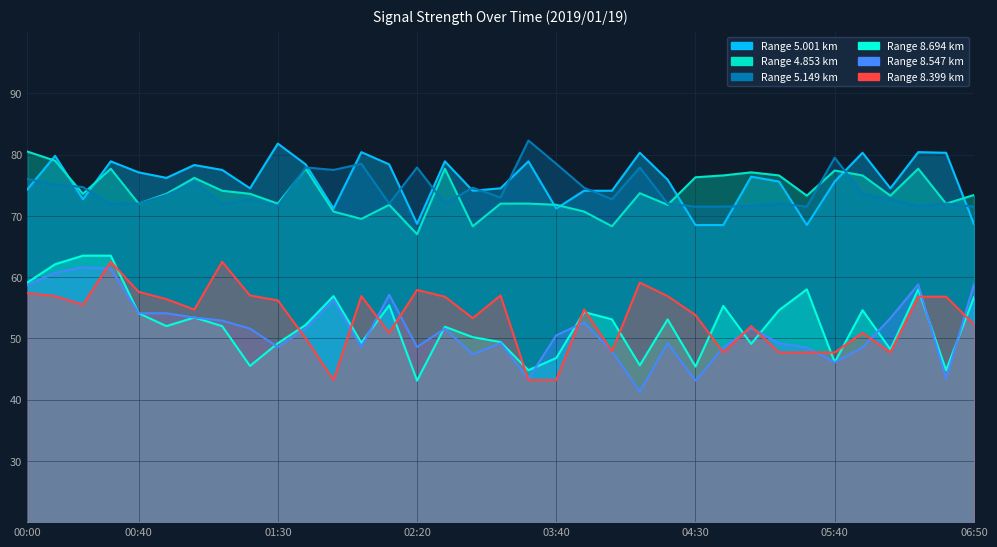

What is the sum of all 8.399 values?

1868.8